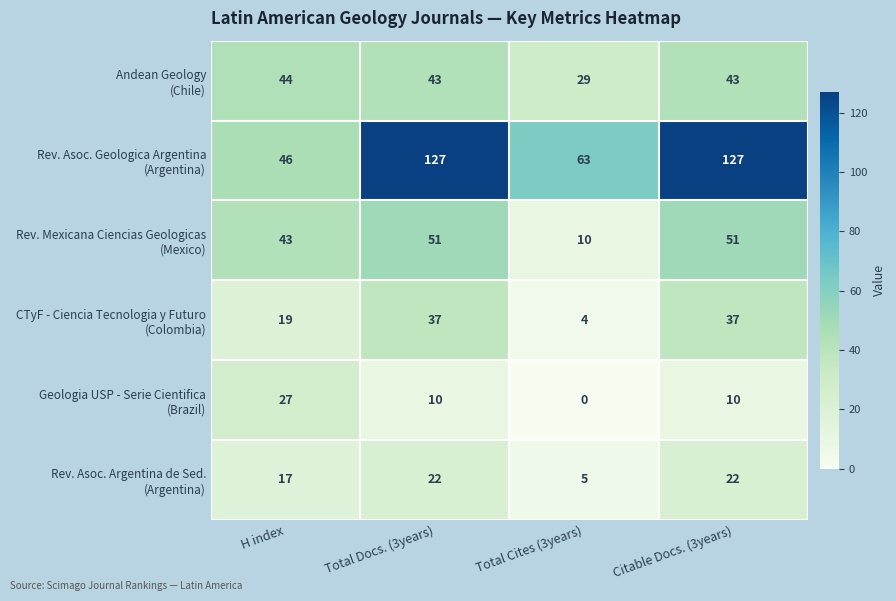

Which category has the lowest value across all series?

Total Cites (3years)